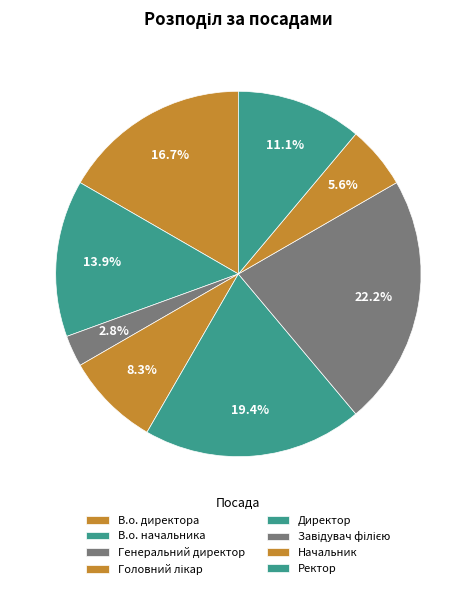

How many segments does this pie chart have?

8